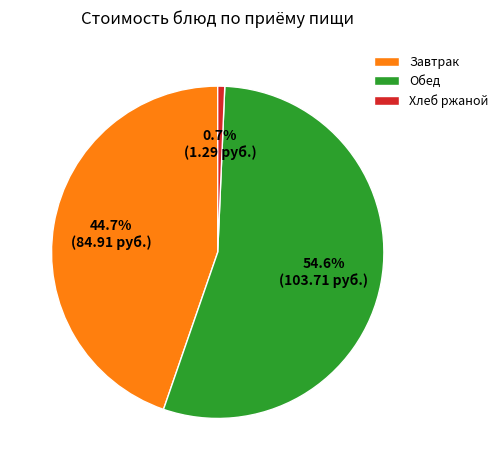

Rank the categories by value from highest to lowest.

Обед, Завтрак, Хлеб ржаной